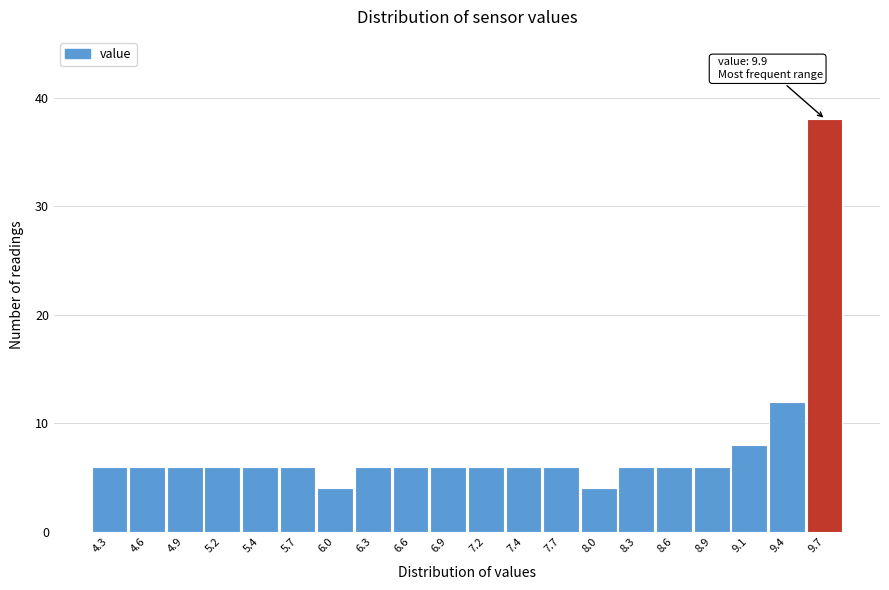

Reading left to right, what are all the values shown in this chart?

4.3=6	4.6=6	4.9=6	5.2=6	5.4=6	5.7=6	6.0=4	6.3=6	6.6=6	6.9=6	7.2=6	7.4=6	7.7=6	8.0=4	8.3=6	8.6=6	8.9=6	9.1=8	9.4=12	9.7=38